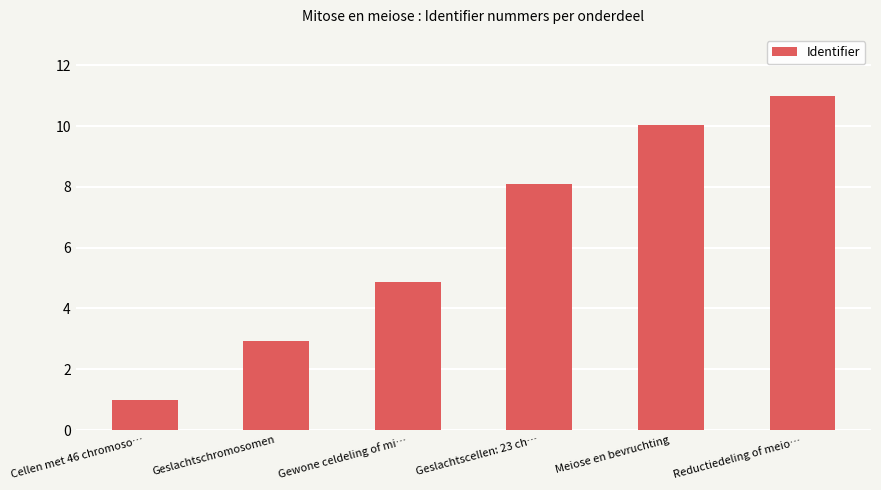

Are the bars horizontal?

No